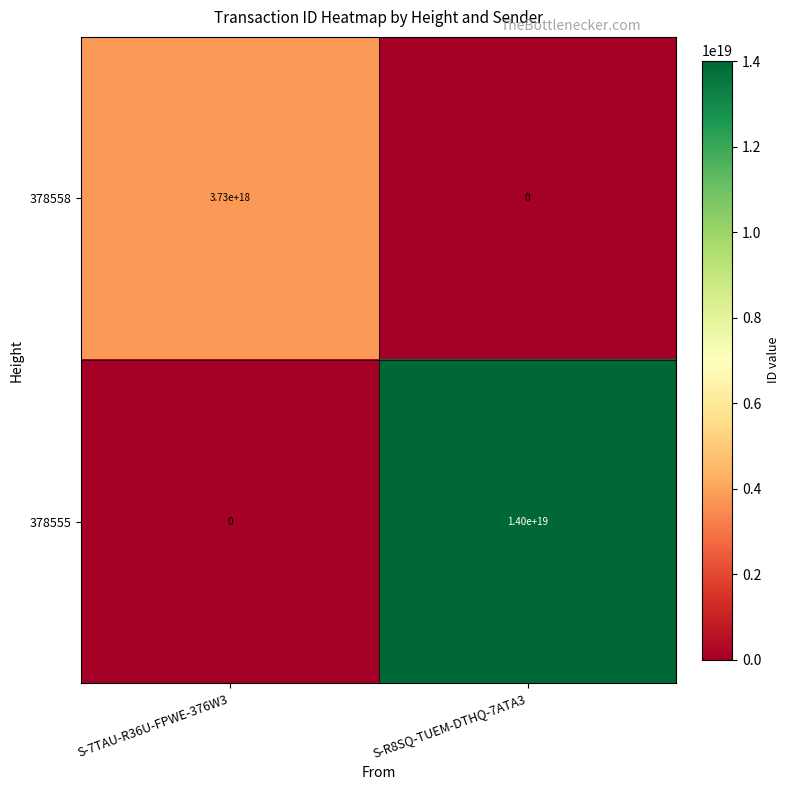

At how many categories does at least one series exceed 1701128413369380608?

2